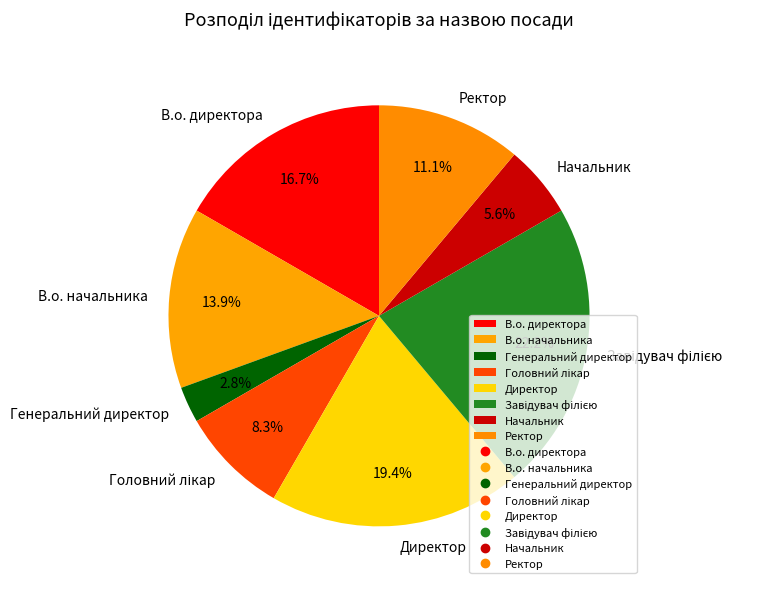

What is the smallest slice in the pie chart?

Генеральний директор